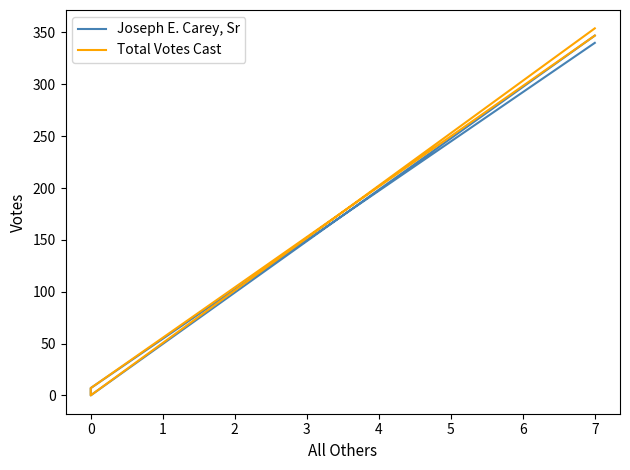

True or false: Total Votes Cast and Joseph E. Carey, Sr cross at least once.

False